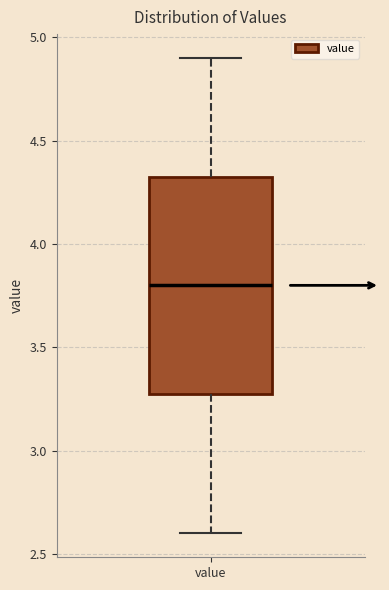

Transcribe this box plot: give where the median line is, the range the box spans, and where the two whiskers end, as read against the y-axis. The values are not printed on the chart, so give them approximately, as read against the axis.

median 3.80, box 3.30 to 4.35, whiskers 2.60 to 4.90